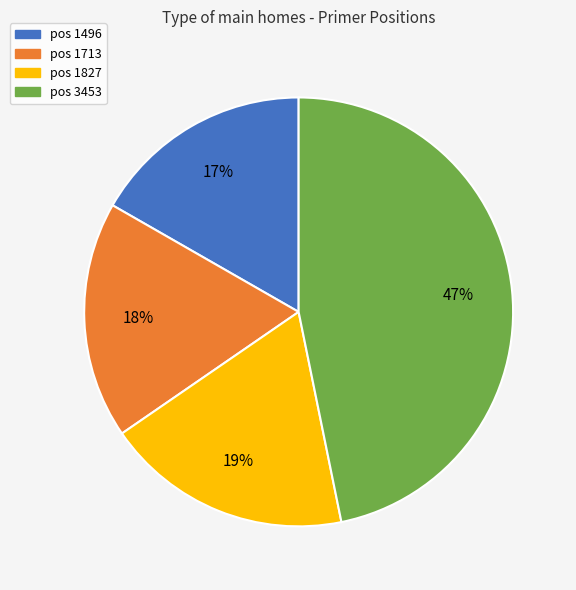

What percentage is the pos 1496 slice, to the nearest percent?

17%